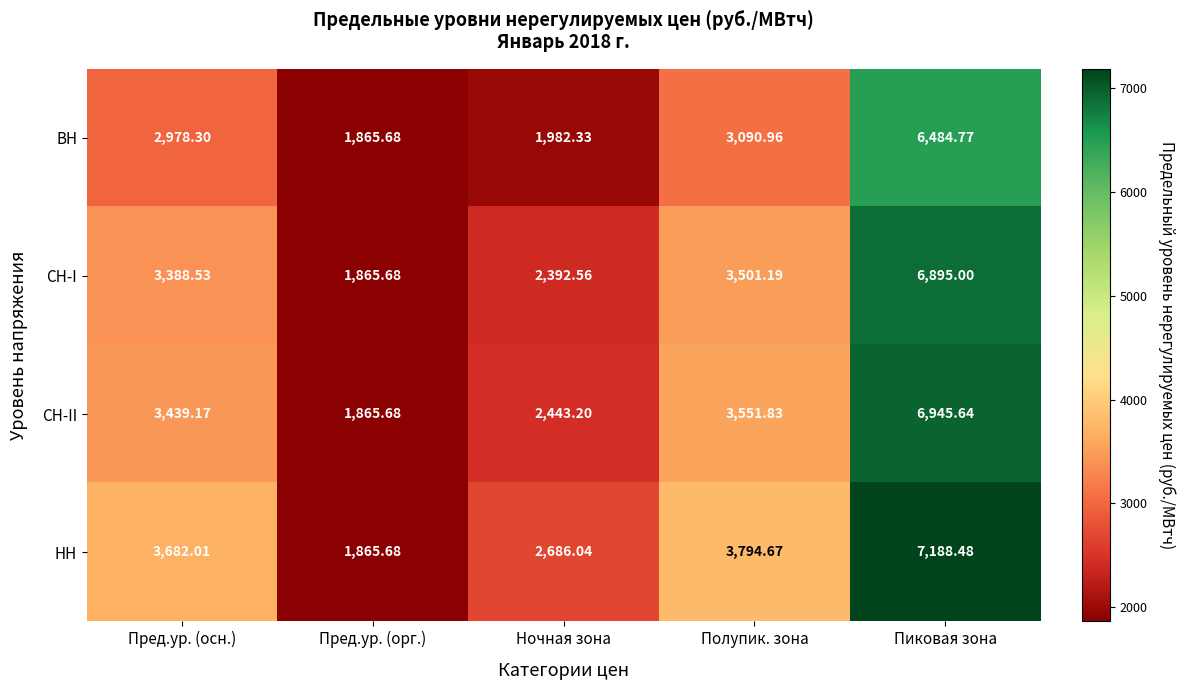

At which label is ВН closest to 4175?

Полупик. зона